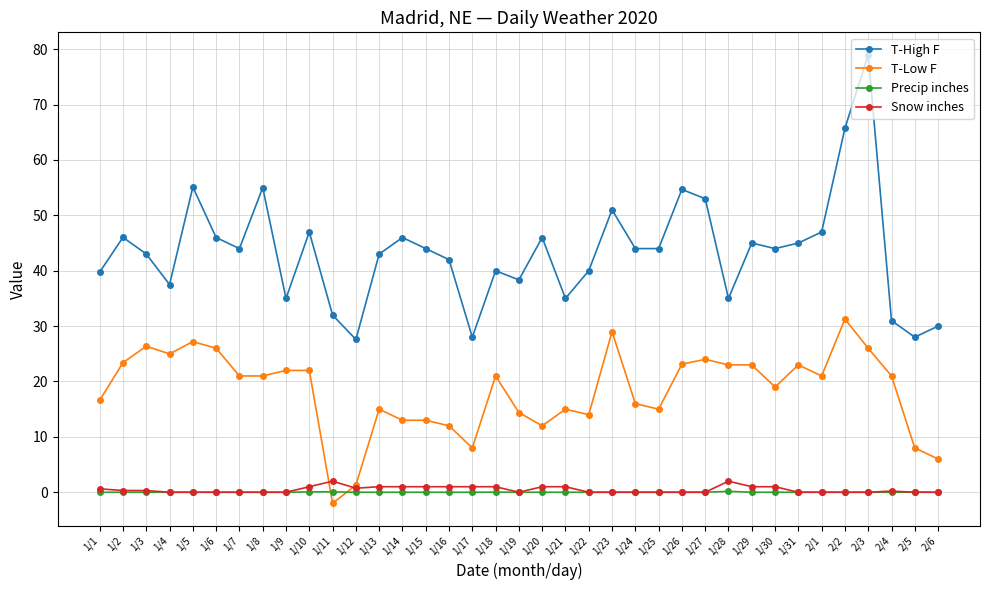

How many lines are shown in the chart?

4